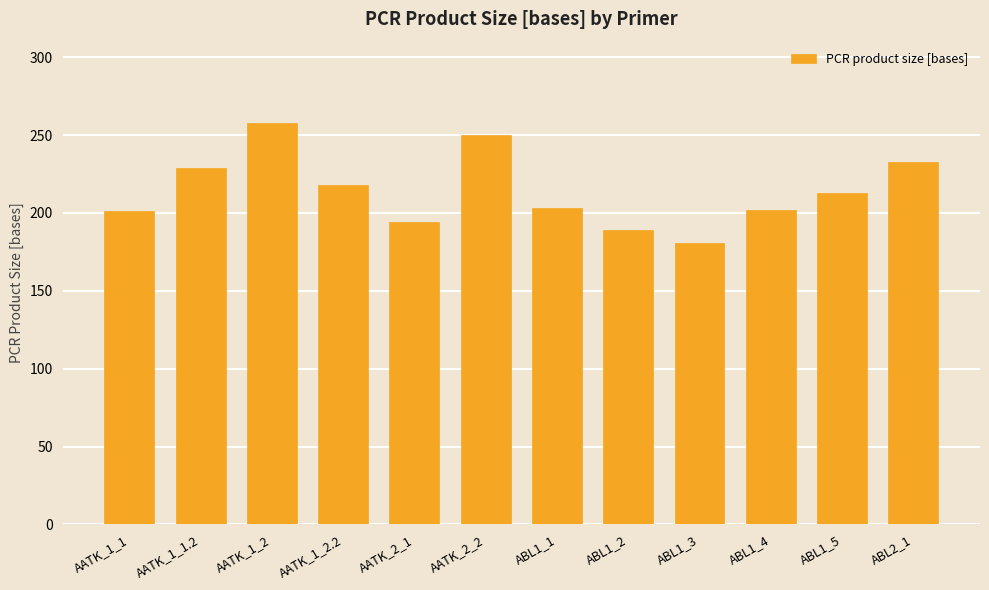

What is the label of the 8th bar from the left?

ABL1_2